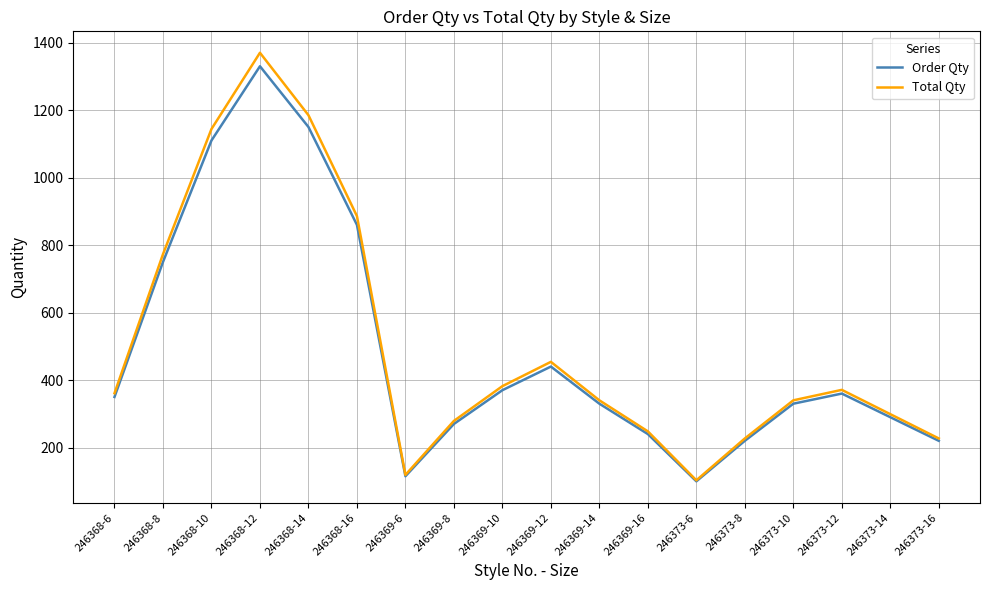

Reading left to right, extract all data points from this chart.

Order Qty: 350	750	1110	1330	1150	860	115	270	370	440	330	240	100	220	330	360	290	220
Total Qty: 361	773	1144	1370	1185	886	119	279	382	454	340	248	103	227	340	371	299	227